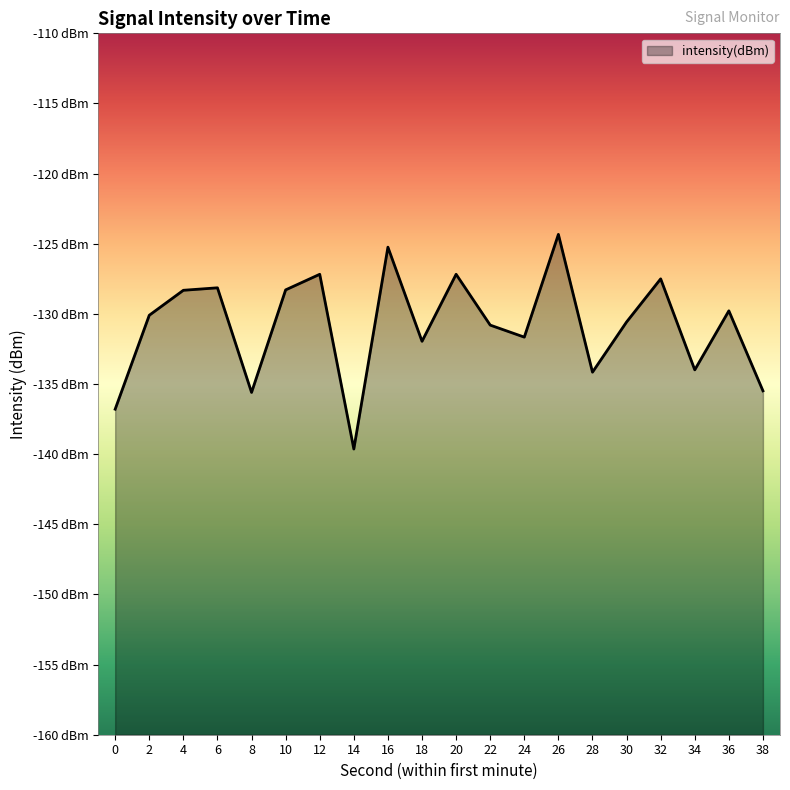

What is the value of the 12th point from the left?

-130.8